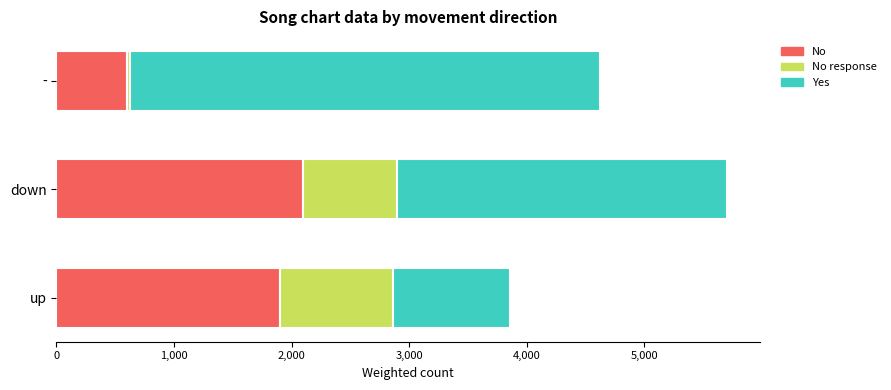

How many data points in No are less than 1900?

1